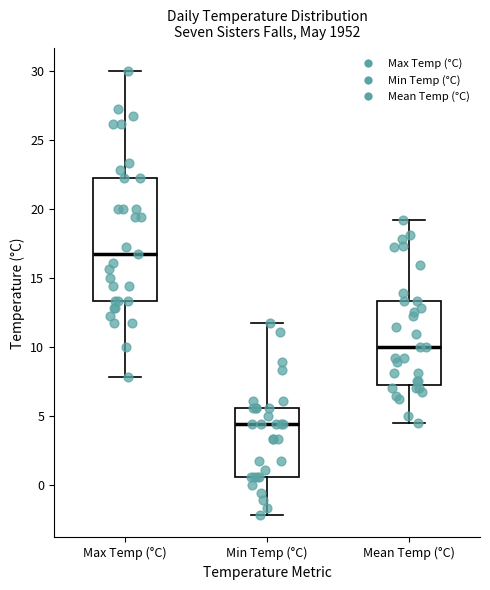

Reading left to right, read every box against the y-axis: the position of its median line, the range the box covers, and the ends of its whiskers. The values are not printed on the chart, so give them approximately, as read against the axis.

Max Temp (°C): median 16.5, box 13.5 to 22.0, whiskers 8.0 to 30.0
Min Temp (°C): median 4.5, box 0.5 to 5.5, whiskers -2.0 to 11.5
Mean Temp (°C): median 10.0, box 7.5 to 13.5, whiskers 4.5 to 19.0